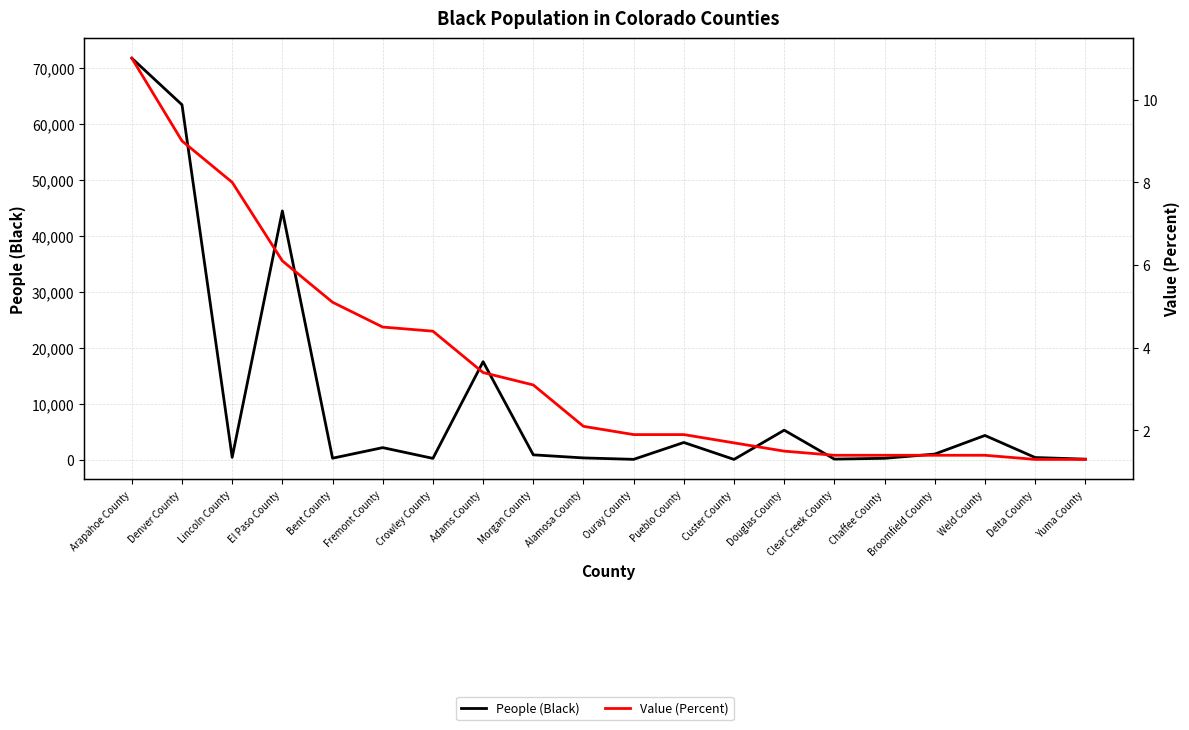

True or false: People (Black) and Value (Percent) cross at least once.

False